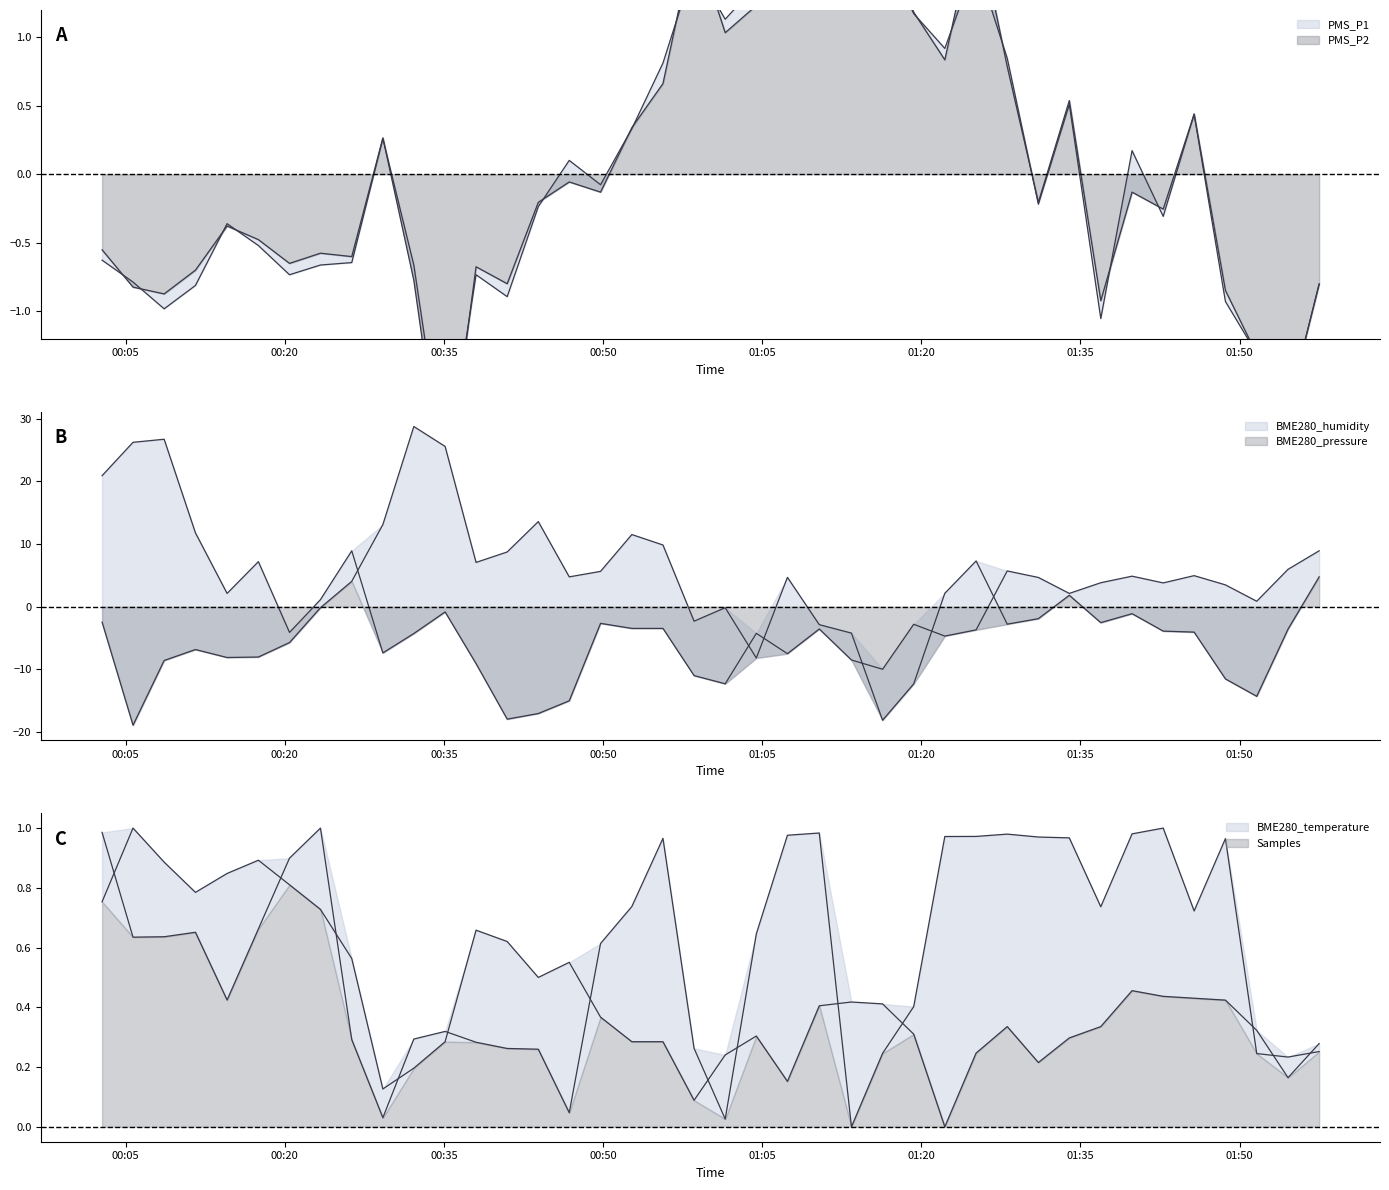

How many times do BME280_pressure and PMS_P2 cross each other?

6